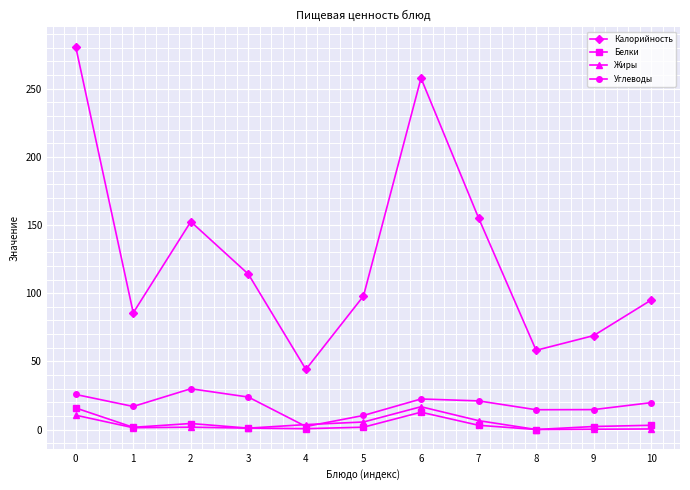

Is the value of Калорийность at 1 greater than the value of Белки at 8?

Yes